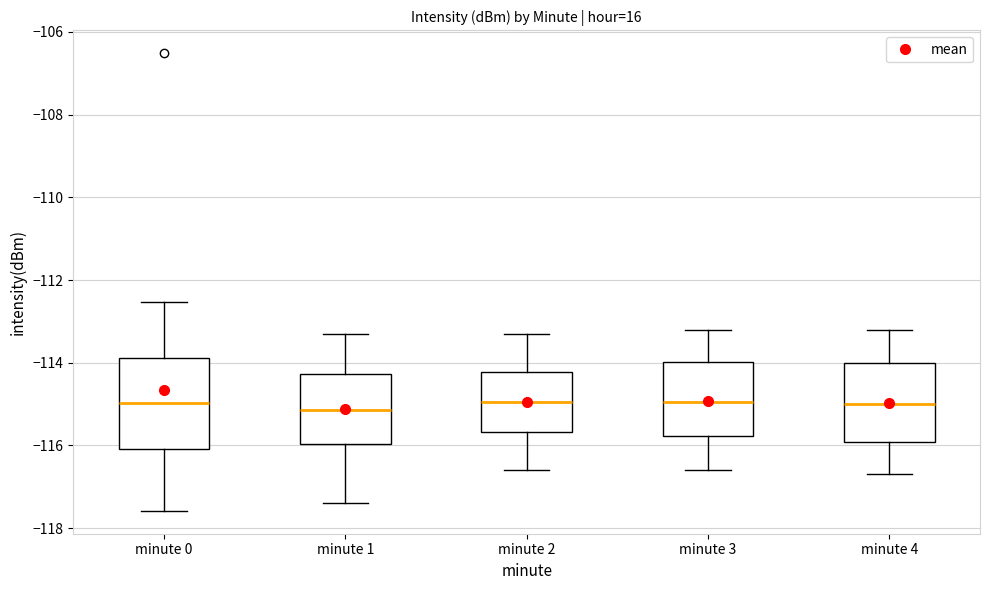

Reading left to right, read every box against the y-axis: the position of its median line, the range the box covers, and the ends of its whiskers. The values are not printed on the chart, so give them approximately, as read against the axis.

minute 0: median -115.0, box -116.0 to -113.8, whiskers -117.6 to -112.6
minute 1: median -115.2, box -116.0 to -114.2, whiskers -117.4 to -113.4
minute 2: median -115.0, box -115.6 to -114.2, whiskers -116.6 to -113.2
minute 3: median -115.0, box -115.8 to -114.0, whiskers -116.6 to -113.2
minute 4: median -115.0, box -116.0 to -114.0, whiskers -116.6 to -113.2